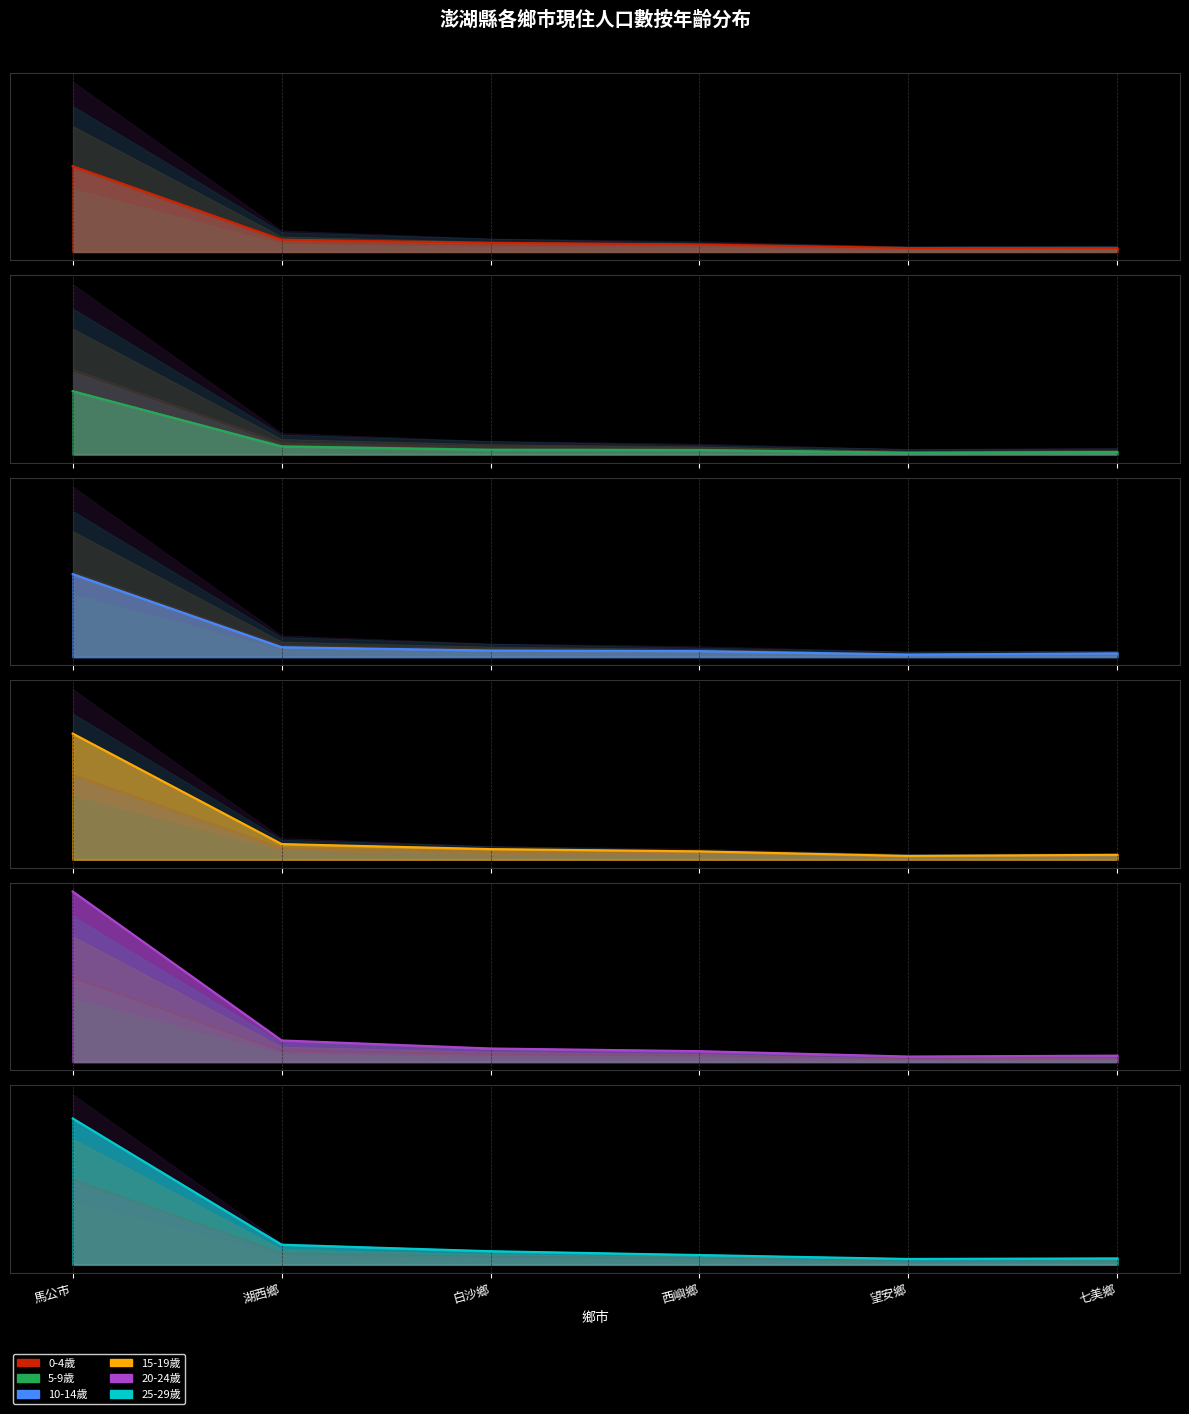

At which category does 5-9歲 reach its first local valley?

望安鄉